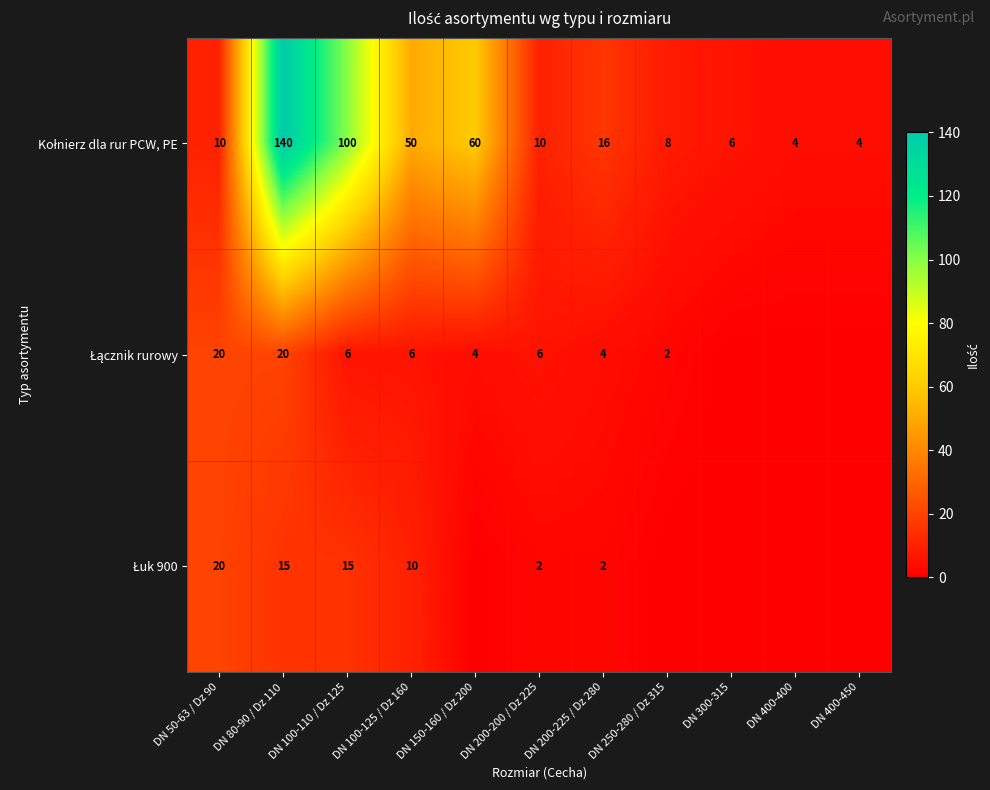

At DN 250-280 / Dz 315, list the series in order from smallest to largest.

Łuk 900, Łącznik rurowy, Kołnierz dla rur PCW, PE